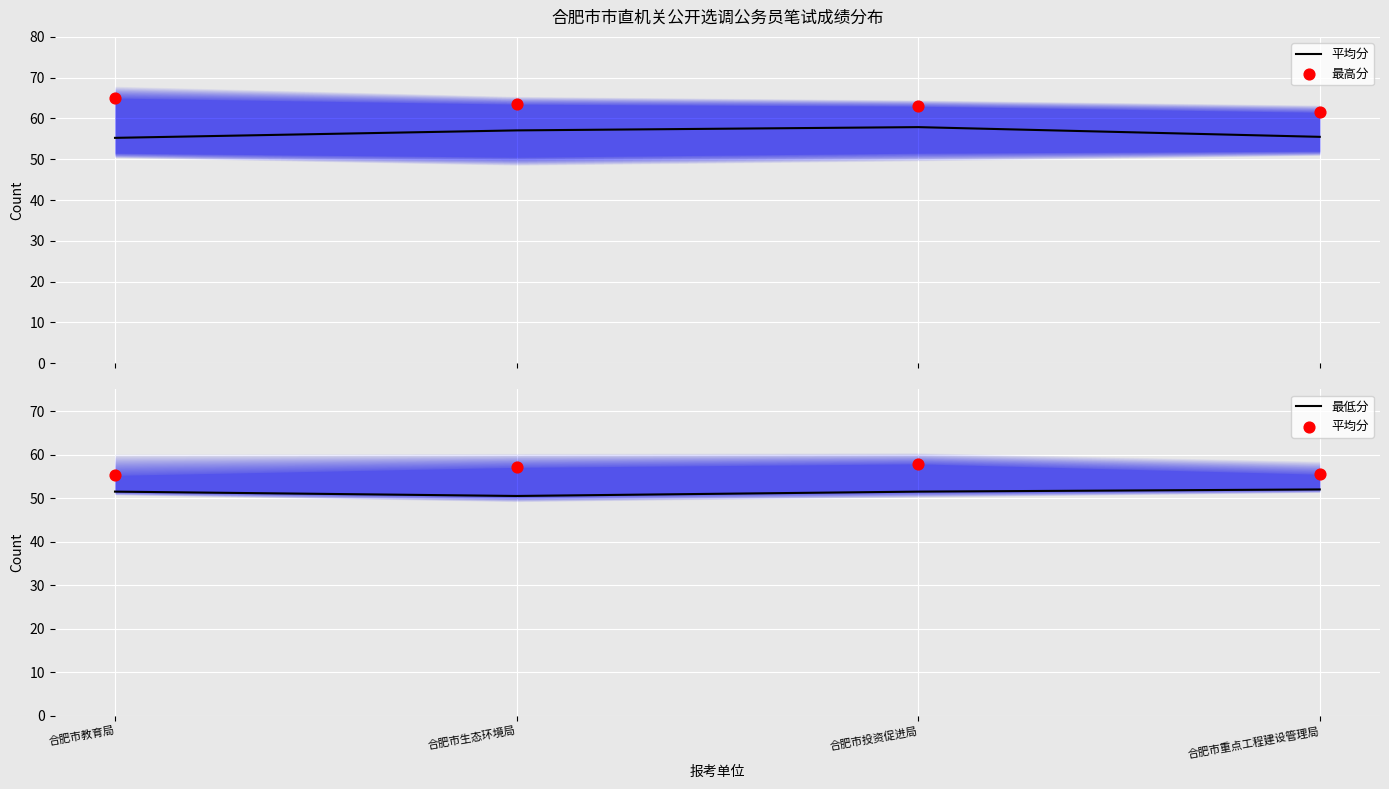

At which category is the sum across all series the highest?

合肥市投资促进局